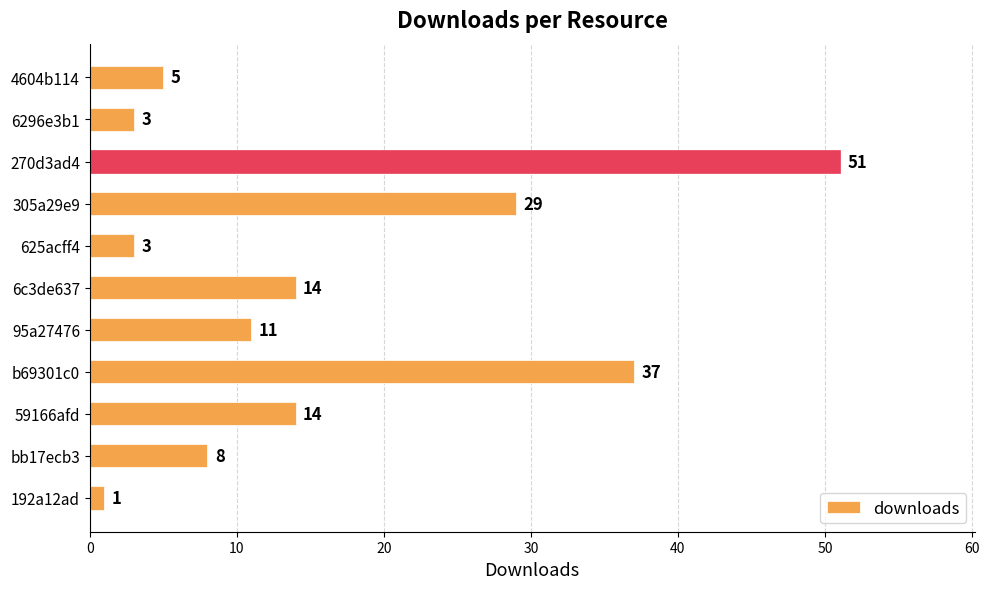

Which has a higher value, b69301c0 or 95a27476?

b69301c0